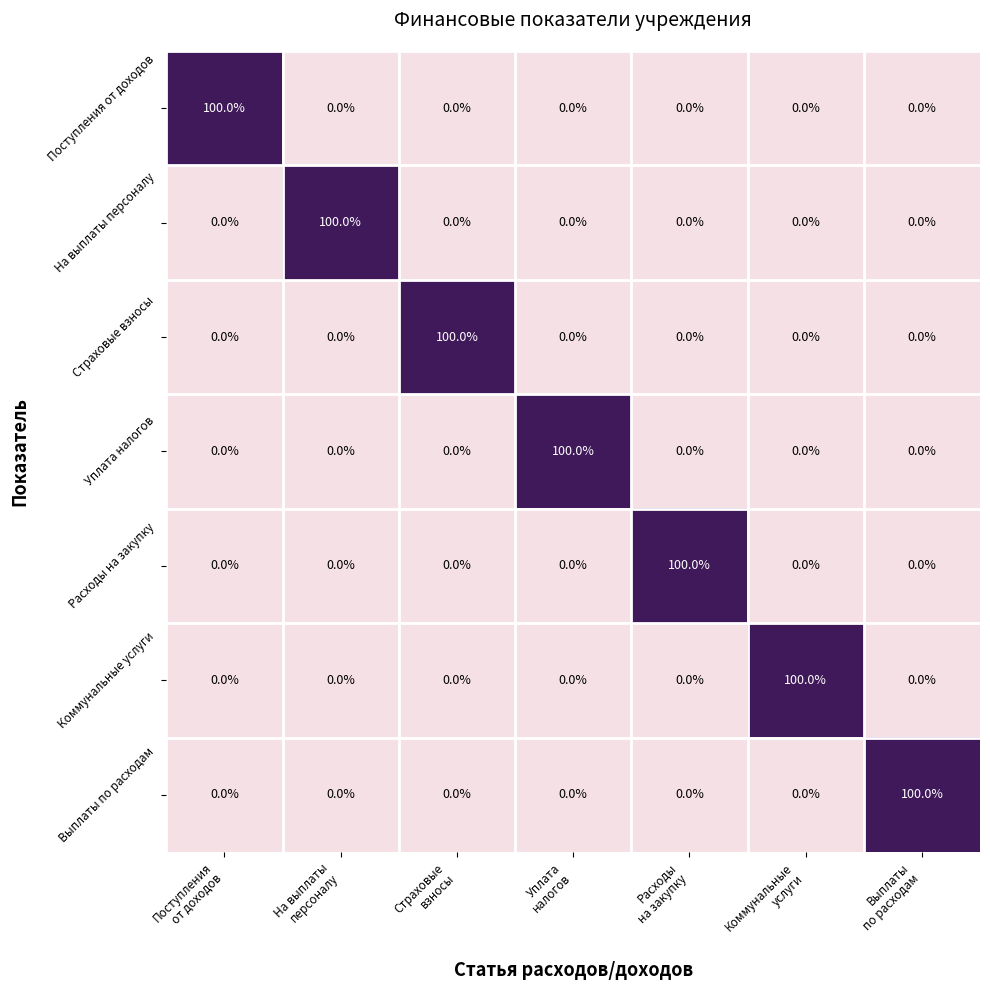

What is the average value of the Расходы на закупку series?

14